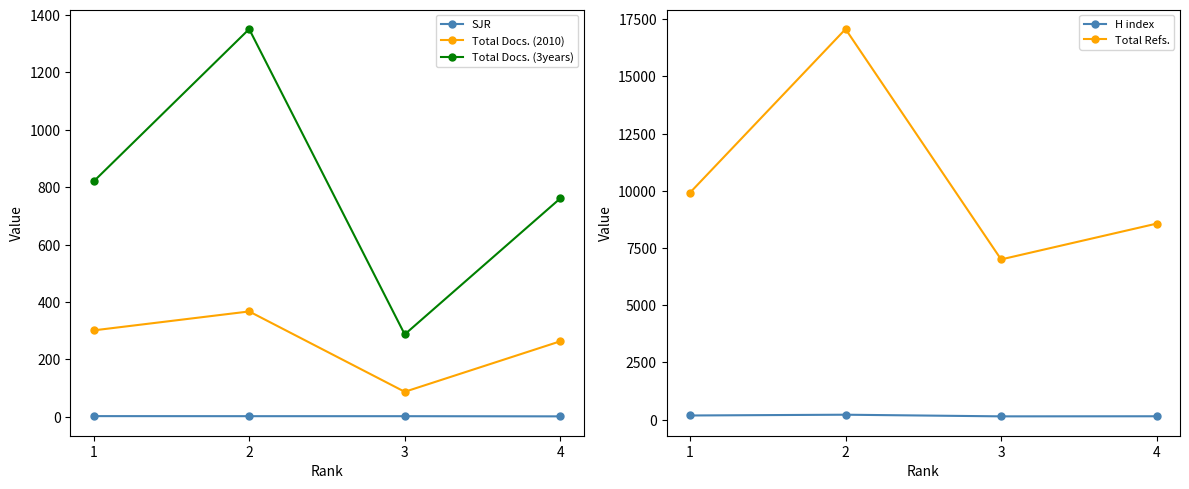

What is the sum of all SJR values?

7.6